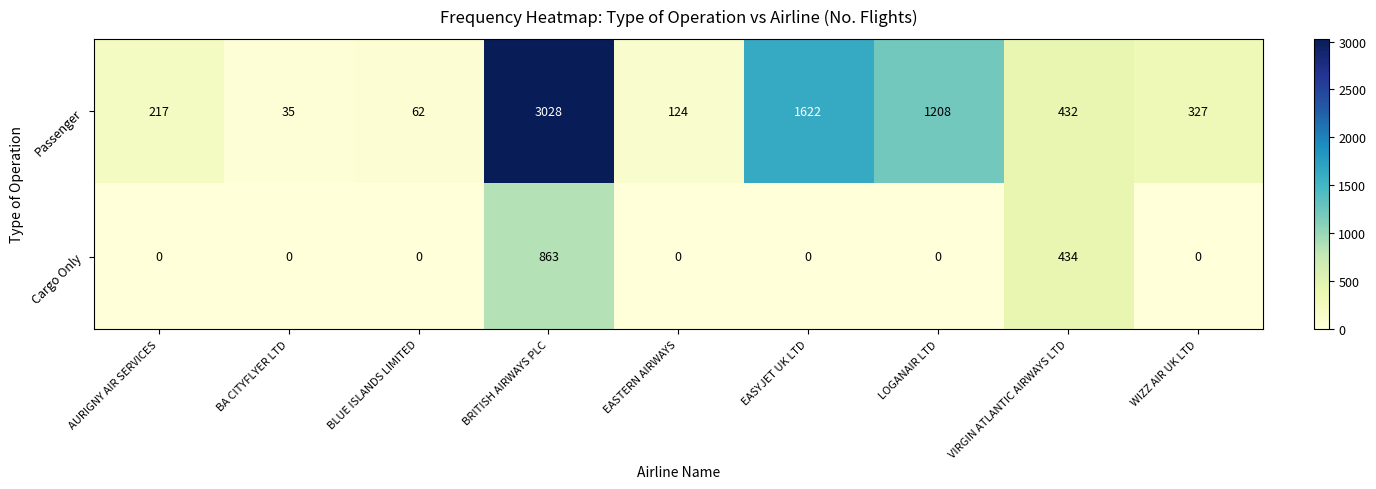

Which series has the largest total across all categories?

Passenger